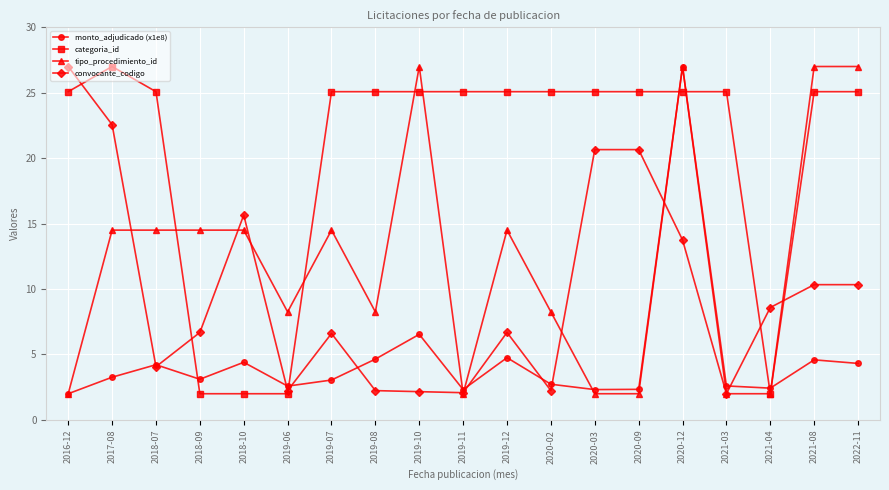

Between 2019-11 and 2020-02, which series saw the biggest shift?

tipo_procedimiento_id